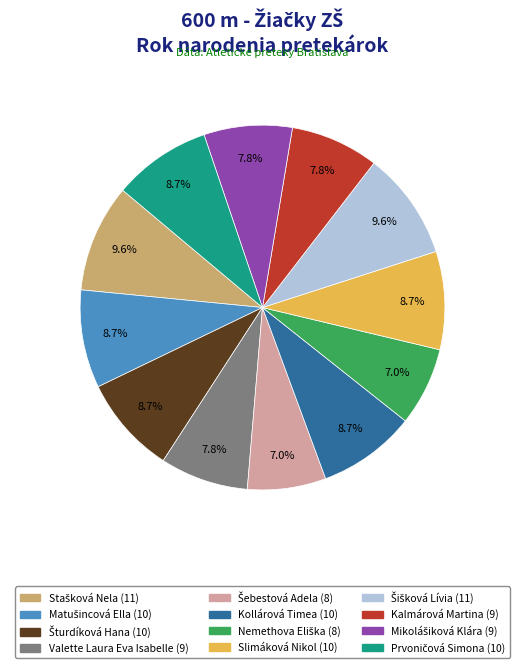

How many segments does this pie chart have?

12